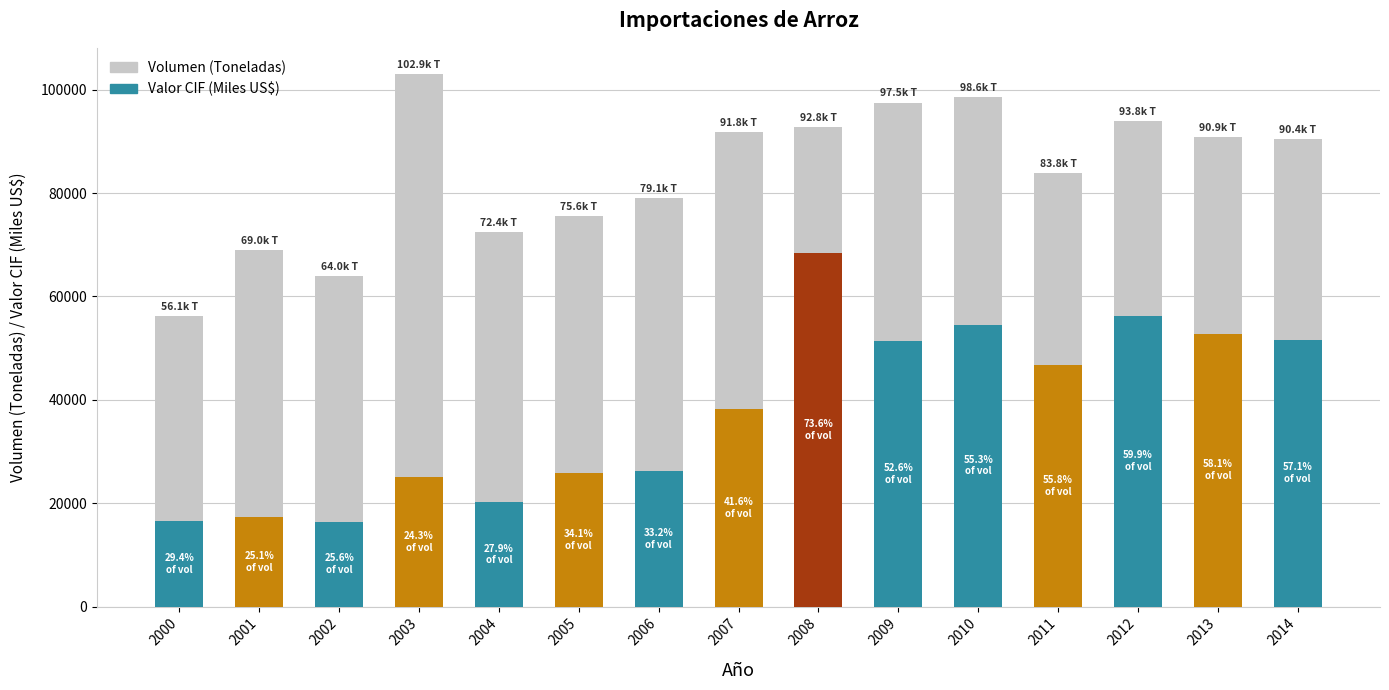

What is the difference between the maximum and second lowest values in the Valor CIF (Miles US$) series?

51853.9